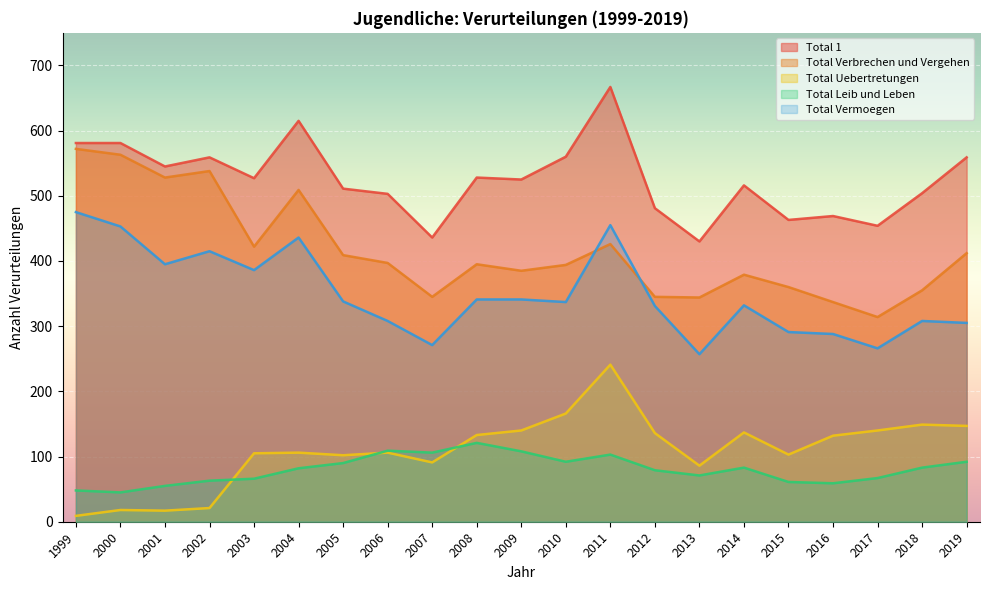

True or false: Total Verbrechen und Vergehen and Total Uebertretungen intersect in this chart.

False